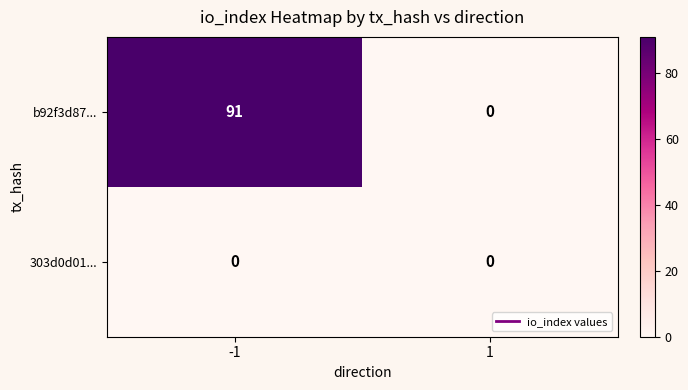

List the series in order of their peak value, lowest first.

303d0d01..., b92f3d87...